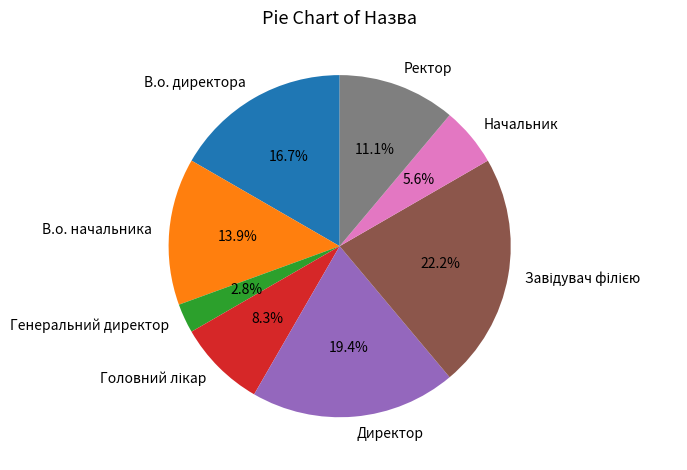

Is there any slice that represents more than half of the pie?

No